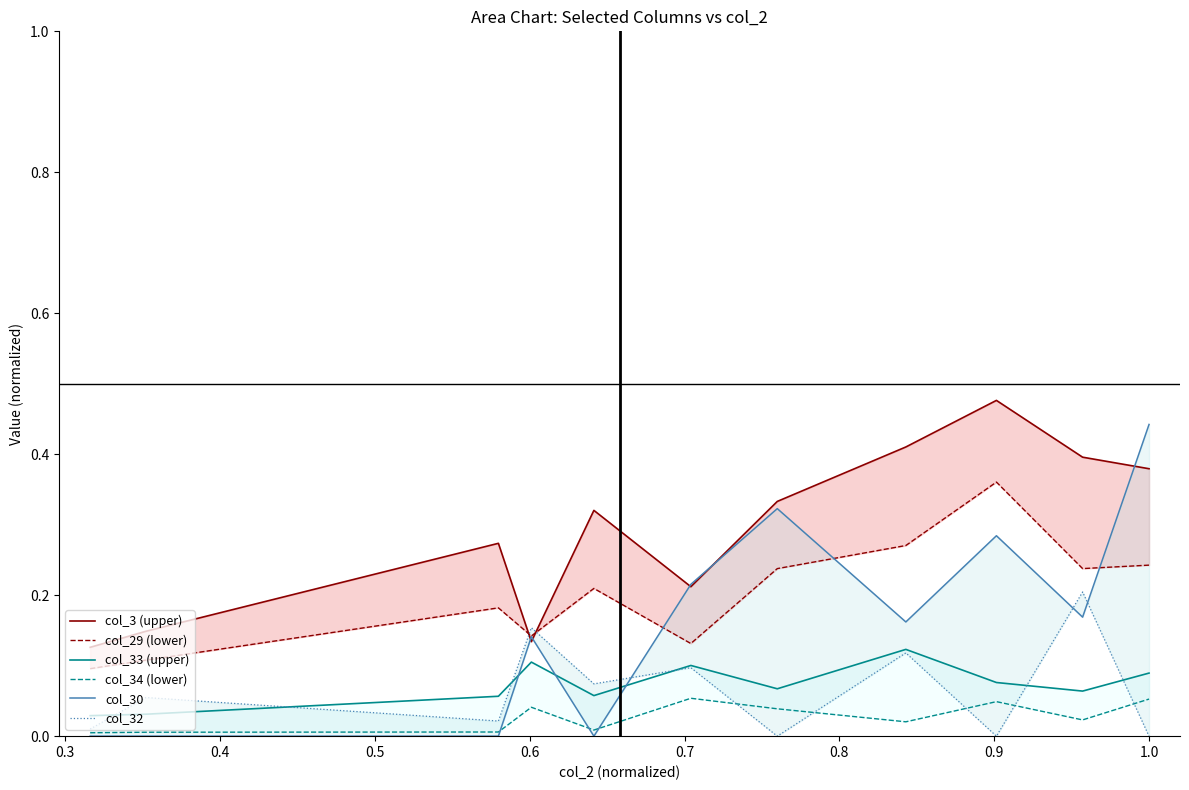

What is the highest value of the col_30 series?

0.4